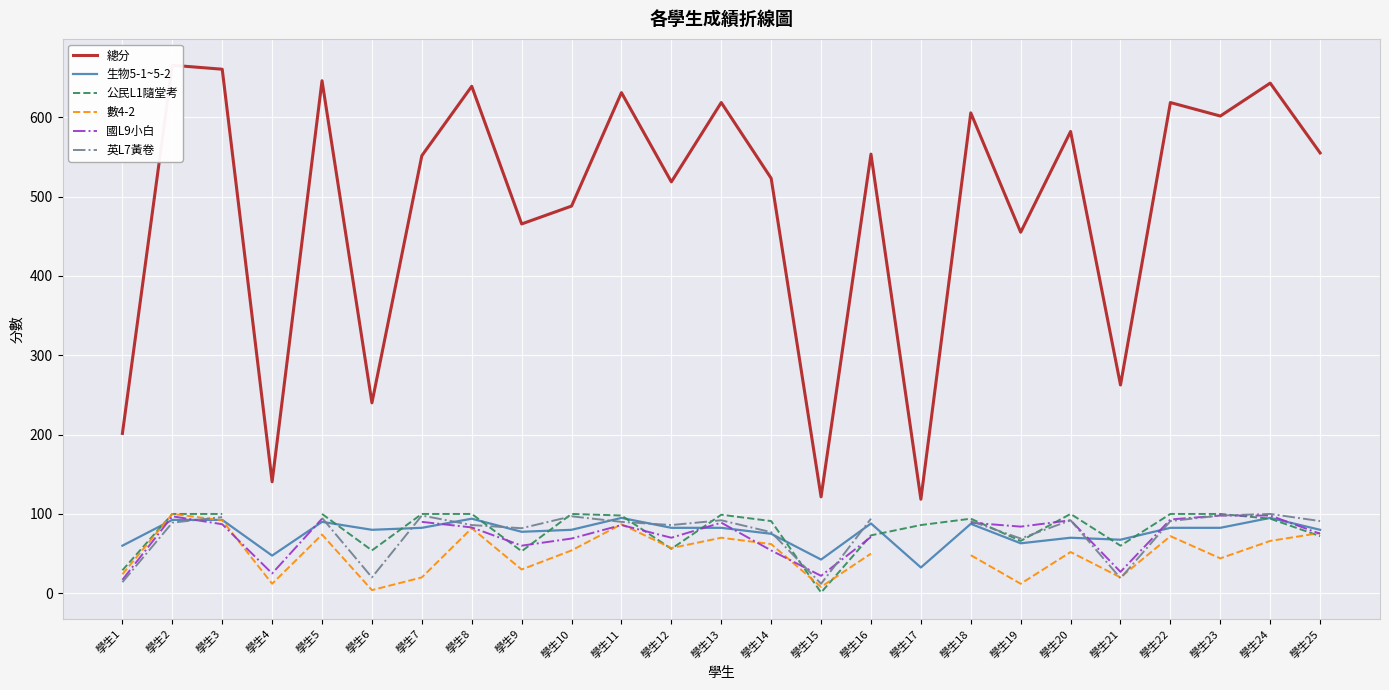

True or false: 總分 has a value of 643.0 at 學生24.

True